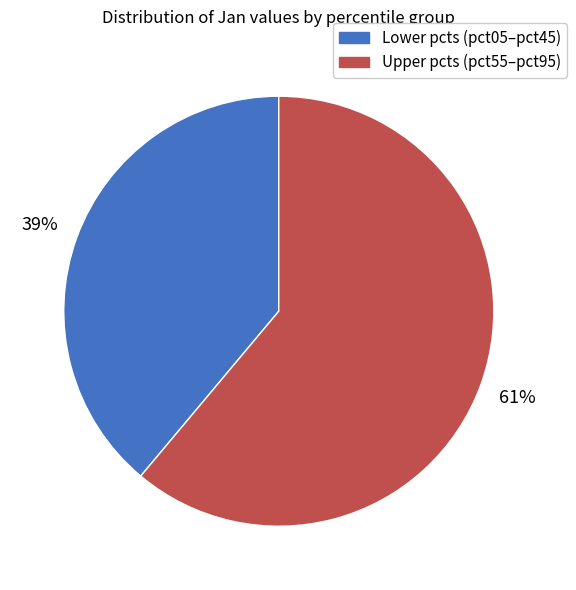

To the nearest percent, what is the average slice percentage?

50%